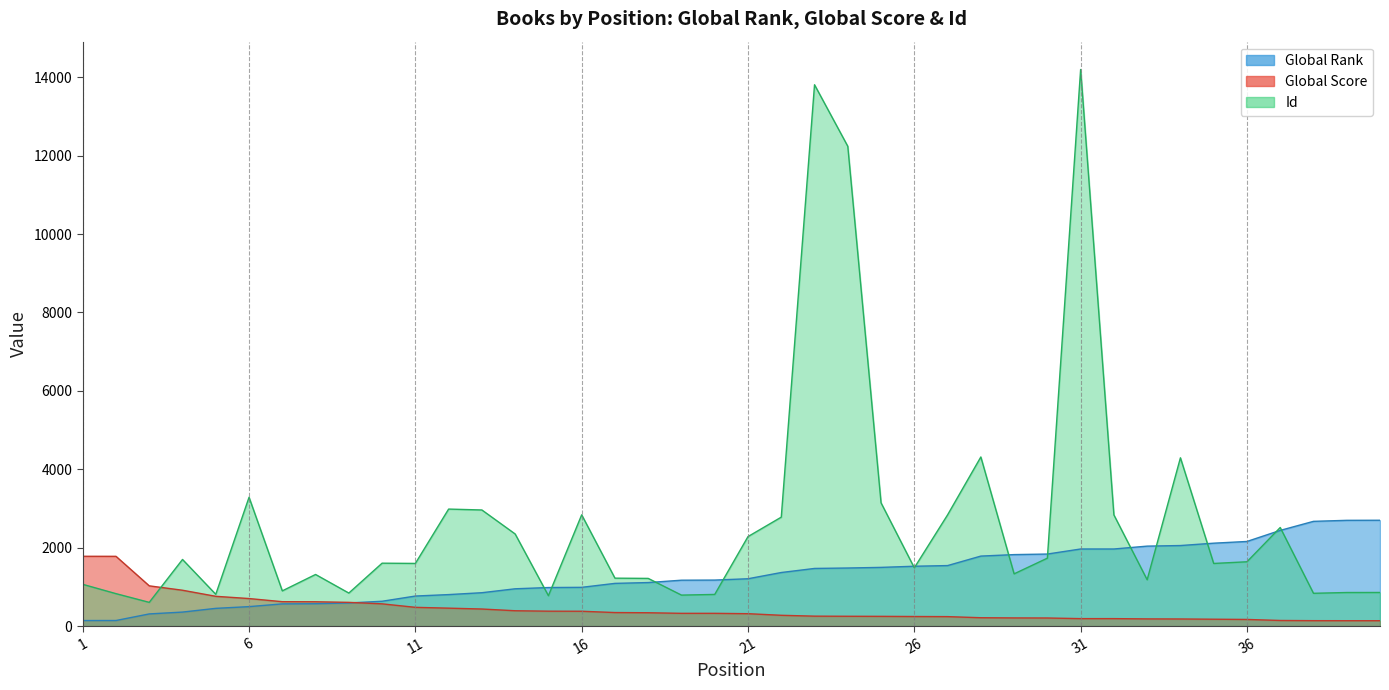

What is the difference between the highest and lowest values at 34?

4111